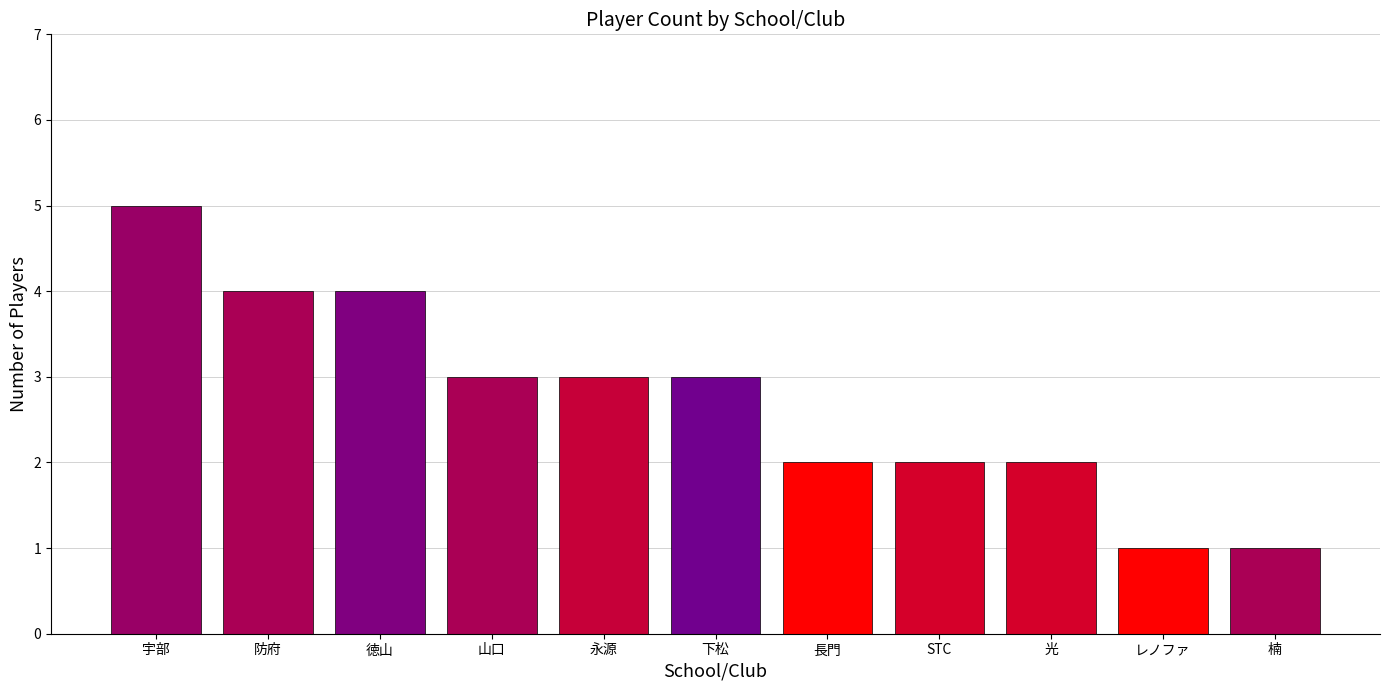

Where does the data first go above 3?

宇部